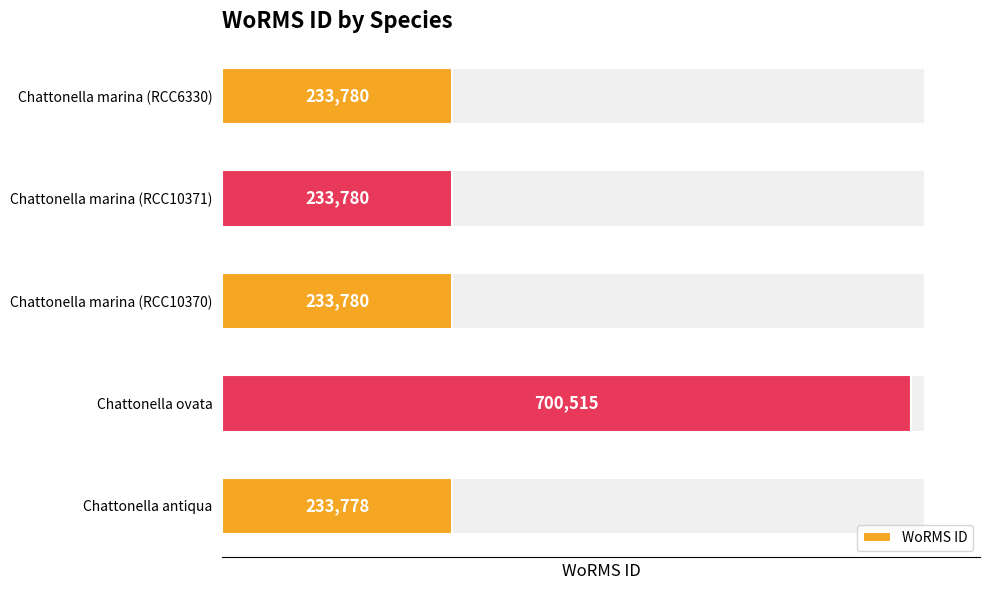

Where does the data first go above 233780?

1